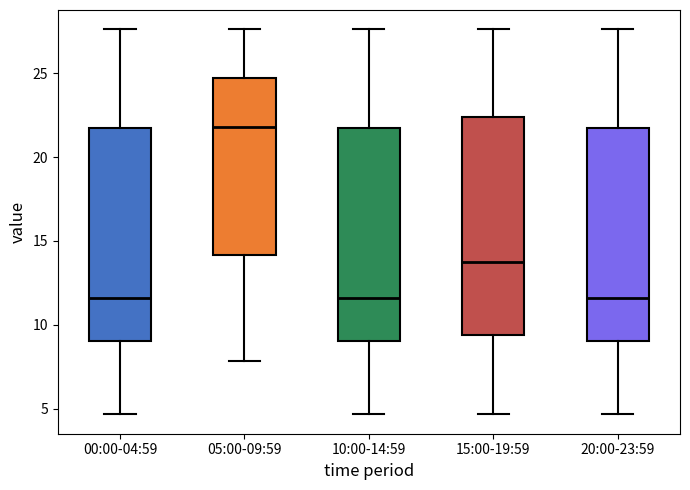

Reading left to right, read every box against the y-axis: the position of its median line, the range the box covers, and the ends of its whiskers. The values are not printed on the chart, so give them approximately, as read against the axis.

00:00-04:59: median 11.5, box 9.0 to 21.5, whiskers 4.5 to 27.5
05:00-09:59: median 22.0, box 14.0 to 24.5, whiskers 8.0 to 27.5
10:00-14:59: median 11.5, box 9.0 to 21.5, whiskers 4.5 to 27.5
15:00-19:59: median 14.0, box 9.5 to 22.5, whiskers 4.5 to 27.5
20:00-23:59: median 11.5, box 9.0 to 21.5, whiskers 4.5 to 27.5